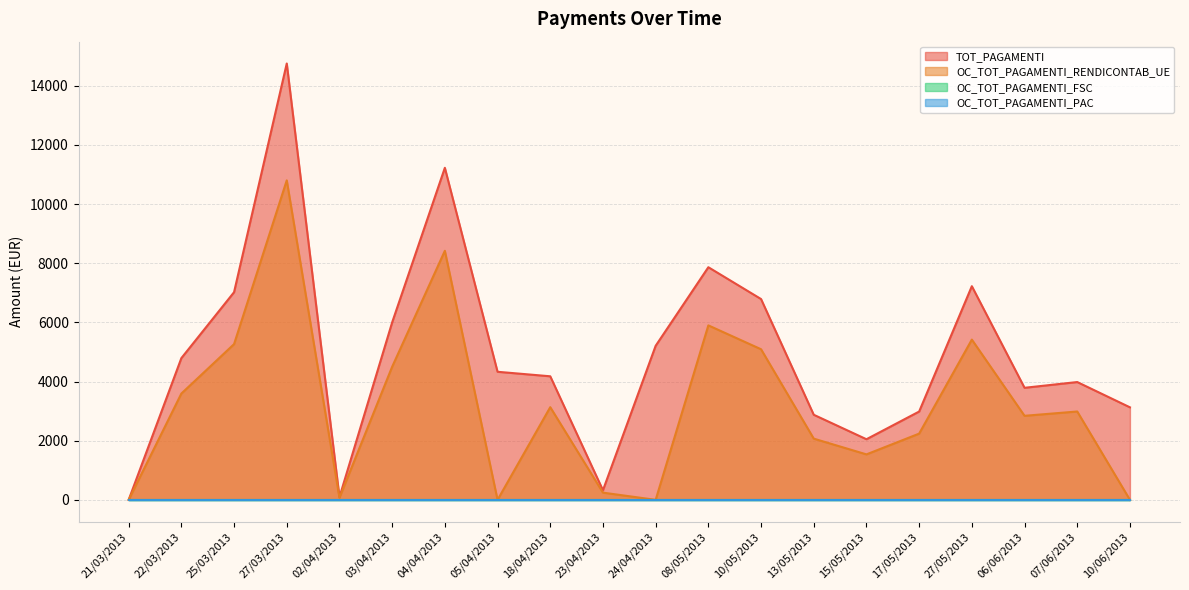

Does the chart display data point markers on the line(s)?

No